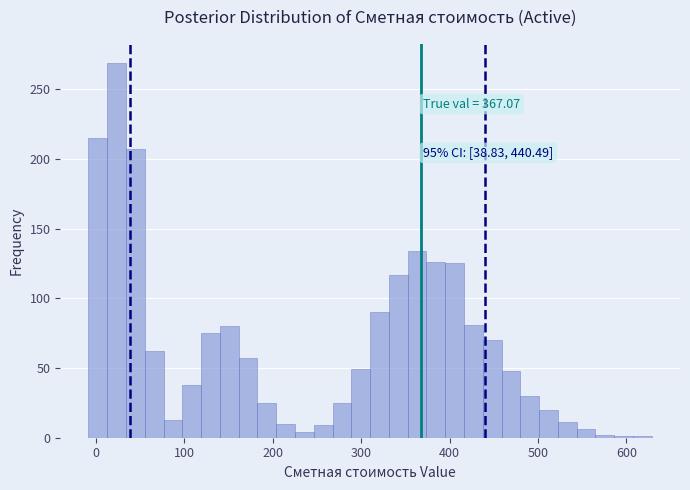

Read against the x-axis, roughly where is the centre of the tallest bar?

20